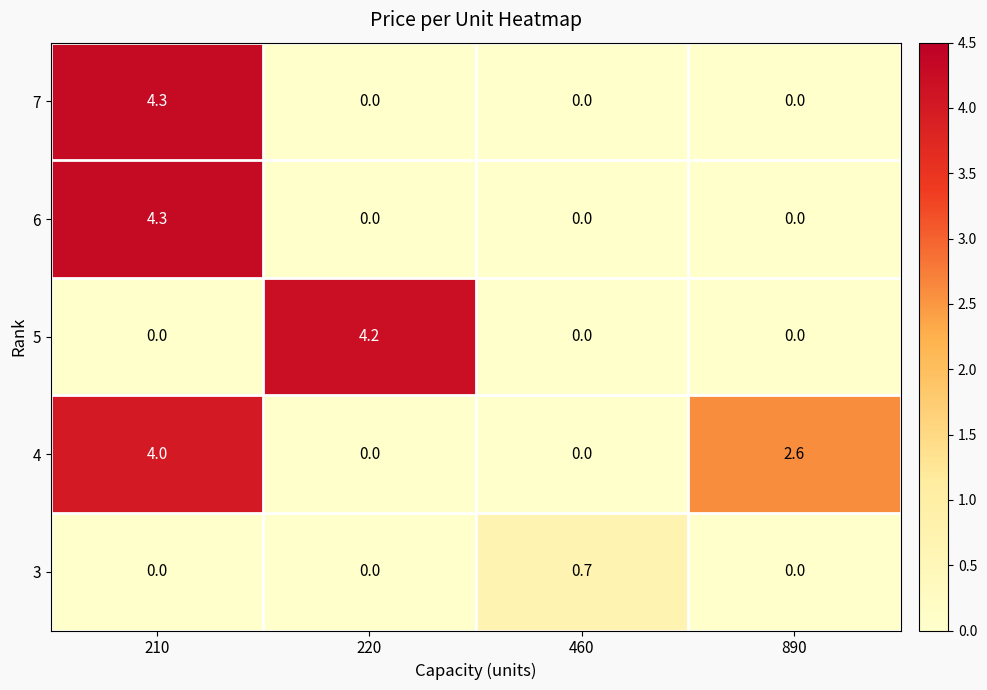

What is the difference between the highest and lowest values at 460?

0.7